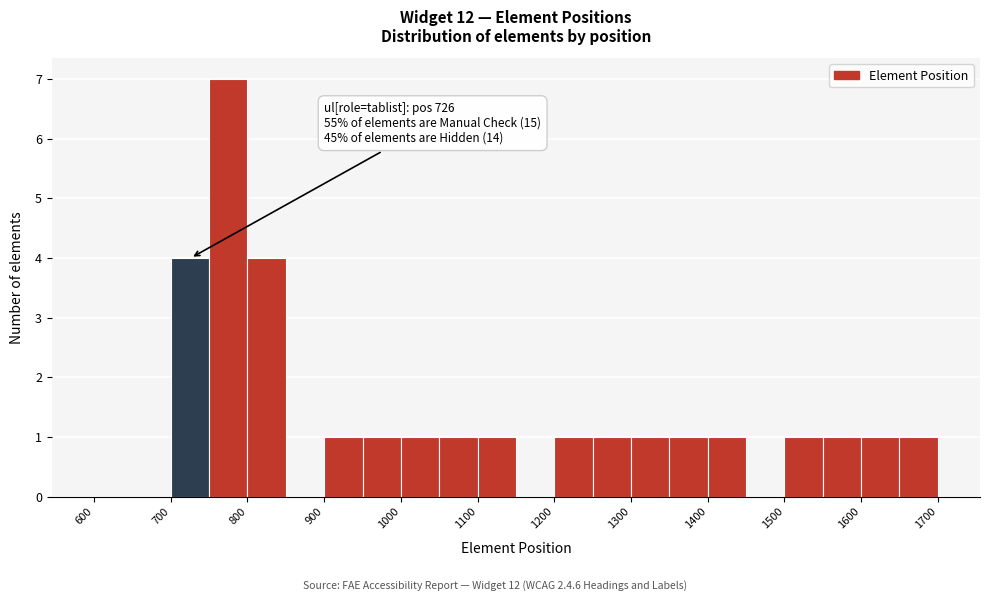

Over which range of the x-axis is the bar tallest?

750 to 800